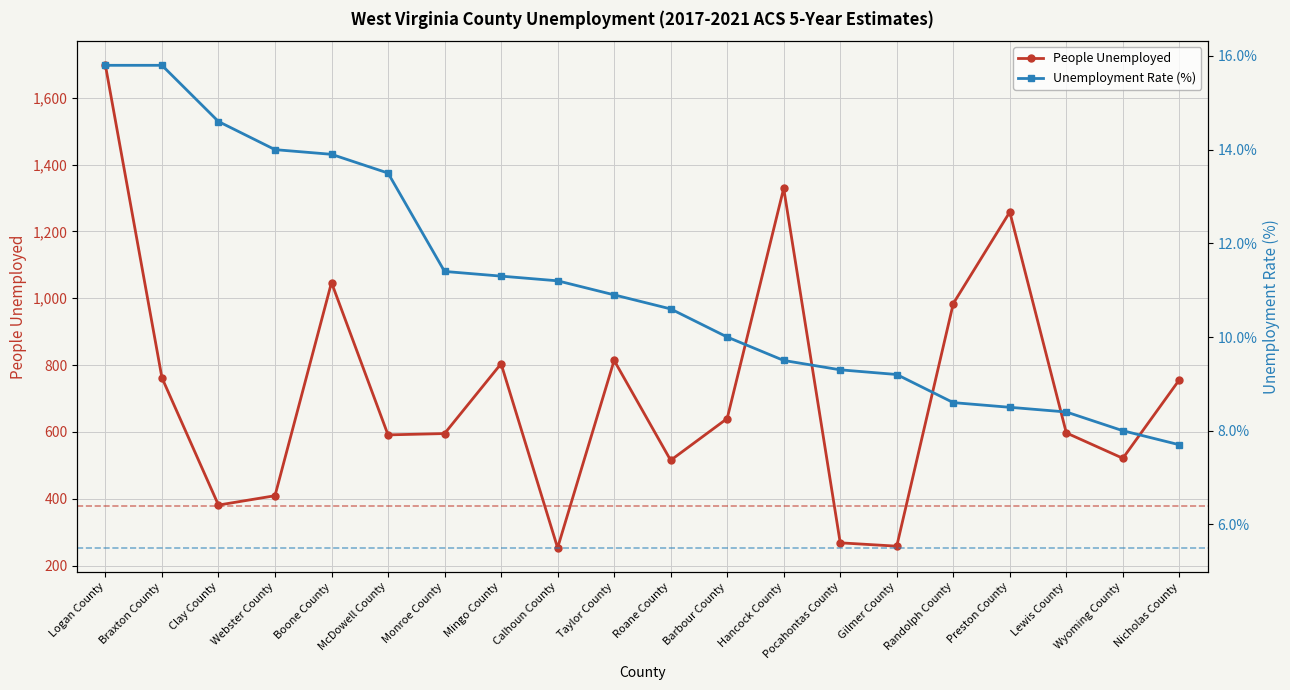

At which label does People Unemployed reach its minimum?

Calhoun County